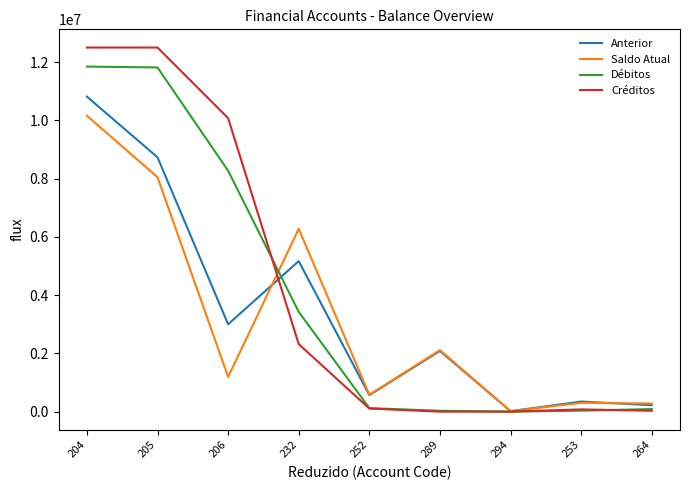

Which series has the largest total across all categories?

Créditos